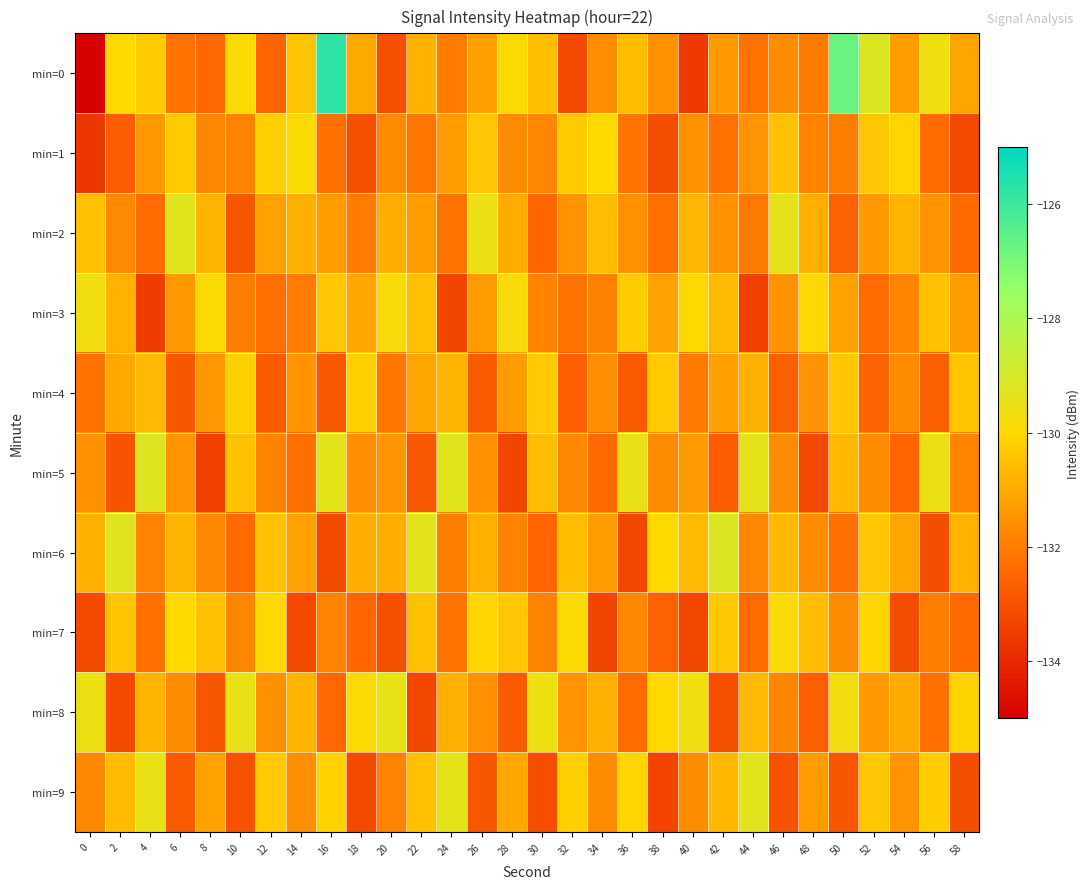

Reading left to right, what are all the values shown in this chart?

min=0: 0=-218.2	2=-130.0	4=-130.3	6=-132.2	8=-132.5	10=-129.9	12=-132.5	14=-130.4	16=-125.8	18=-131.0	20=-133.0	22=-130.8	24=-132.0	26=-131.2	28=-129.9	30=-130.6	32=-133.2	34=-131.6	36=-130.6	38=-131.6	40=-133.6	42=-131.4	44=-132.2	46=-131.7	48=-132.0	50=-126.8	52=-129.1	54=-131.3	56=-129.6	58=-131.1
min=1: 0=-133.6	2=-132.7	4=-131.4	6=-130.3	8=-131.8	10=-131.9	12=-130.2	14=-129.9	16=-132.3	18=-133.0	20=-131.6	22=-132.1	24=-131.3	26=-130.4	28=-131.7	30=-131.8	32=-130.3	34=-130.0	36=-132.2	38=-133.1	40=-131.5	42=-132.2	44=-131.5	46=-130.5	48=-131.9	50=-132.0	52=-130.4	54=-130.1	56=-132.4	58=-133.2
min=2: 0=-130.5	2=-131.7	4=-132.4	6=-129.3	8=-130.8	10=-132.9	12=-131.2	14=-130.9	16=-131.3	18=-132.0	20=-130.9	22=-131.3	24=-132.2	26=-129.6	28=-131.0	30=-132.5	32=-131.5	34=-130.6	36=-131.6	38=-132.3	40=-130.7	42=-131.5	44=-132.1	46=-129.4	48=-130.9	50=-132.6	52=-131.4	54=-130.8	56=-131.5	58=-132.4
min=3: 0=-129.6	2=-130.8	4=-133.5	6=-131.4	8=-129.9	10=-132.0	12=-132.3	14=-132.0	16=-130.4	18=-131.1	20=-129.8	22=-130.5	24=-133.3	26=-131.3	28=-129.8	30=-131.9	32=-132.2	34=-131.9	36=-130.3	38=-131.2	40=-129.9	42=-130.6	44=-133.4	46=-131.5	48=-130.0	50=-131.2	52=-132.4	54=-131.8	56=-130.5	58=-131.3
min=4: 0=-132.2	2=-131.0	4=-130.7	6=-132.9	8=-131.4	10=-130.2	12=-132.8	14=-131.5	16=-132.9	18=-130.2	20=-132.1	22=-131.1	24=-130.8	26=-132.8	28=-131.3	30=-130.3	32=-132.7	34=-131.6	36=-132.8	38=-130.3	40=-132.0	42=-131.2	44=-130.9	46=-132.7	48=-131.5	50=-130.4	52=-132.6	54=-131.7	56=-132.7	58=-130.4
min=5: 0=-131.5	2=-132.9	4=-129.2	6=-131.5	8=-133.4	10=-130.5	12=-131.9	14=-132.3	16=-129.4	18=-131.6	20=-131.4	22=-132.8	24=-129.3	26=-131.6	28=-133.3	30=-130.6	32=-131.8	34=-132.4	36=-129.5	38=-131.7	40=-131.3	42=-132.7	44=-129.4	46=-131.7	48=-133.2	50=-130.7	52=-131.7	54=-132.5	56=-129.6	58=-131.8
min=6: 0=-130.8	2=-129.2	4=-131.9	6=-130.8	8=-131.8	10=-132.4	12=-130.5	14=-131.2	16=-133.2	18=-130.9	20=-130.9	22=-129.3	24=-132.0	26=-130.9	28=-131.9	30=-132.5	32=-130.6	34=-131.3	36=-133.3	38=-130.0	40=-130.6	42=-129.1	44=-131.8	46=-130.7	48=-131.7	50=-132.3	52=-130.4	54=-131.1	56=-133.1	58=-130.8
min=7: 0=-133.1	2=-130.4	4=-132.3	6=-130.0	8=-130.5	10=-131.8	12=-130.0	14=-133.2	16=-131.9	18=-132.5	20=-133.0	22=-130.5	24=-132.2	26=-130.1	28=-130.4	30=-131.9	32=-129.9	34=-133.3	36=-131.8	38=-132.6	40=-133.2	42=-130.3	44=-132.4	46=-129.9	48=-130.6	50=-131.7	52=-130.1	54=-133.1	56=-132.0	58=-132.4
min=8: 0=-129.5	2=-133.1	4=-130.8	6=-131.7	8=-132.9	10=-129.5	12=-131.6	14=-130.8	16=-132.5	18=-129.9	20=-129.4	22=-133.2	24=-130.9	26=-131.6	28=-132.8	30=-129.6	32=-131.5	34=-130.9	36=-132.4	38=-130.0	40=-129.6	42=-133.0	44=-130.7	46=-131.8	48=-132.7	50=-129.7	52=-131.4	54=-131.0	56=-132.3	58=-130.1
min=9: 0=-131.7	2=-130.6	4=-129.5	6=-132.8	8=-131.2	10=-133.0	12=-130.3	14=-131.6	16=-130.2	18=-133.2	20=-131.8	22=-130.5	24=-129.4	26=-132.9	28=-131.1	30=-133.1	32=-130.2	34=-131.7	36=-130.1	38=-133.3	40=-131.6	42=-130.7	44=-129.3	46=-133.0	48=-131.3	50=-132.9	52=-130.4	54=-131.5	56=-130.3	58=-133.1